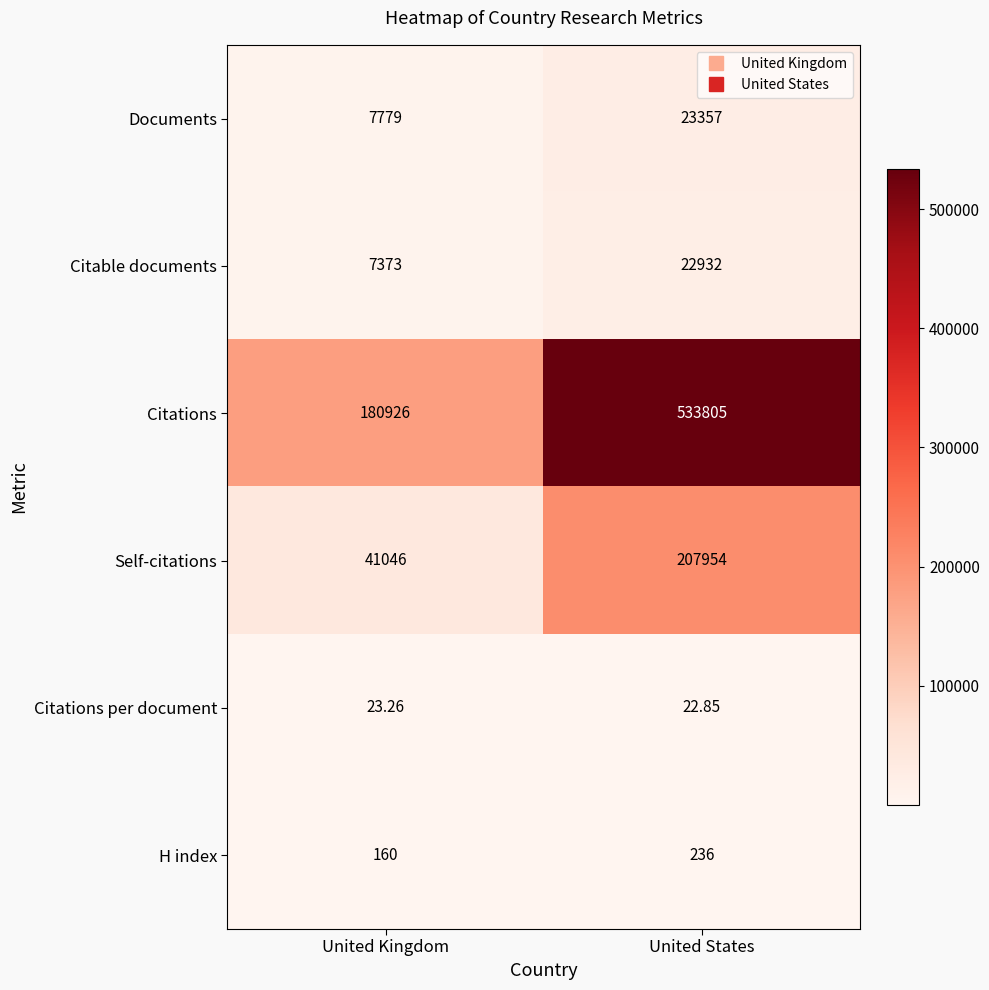

At which label does Documents reach its minimum?

United Kingdom